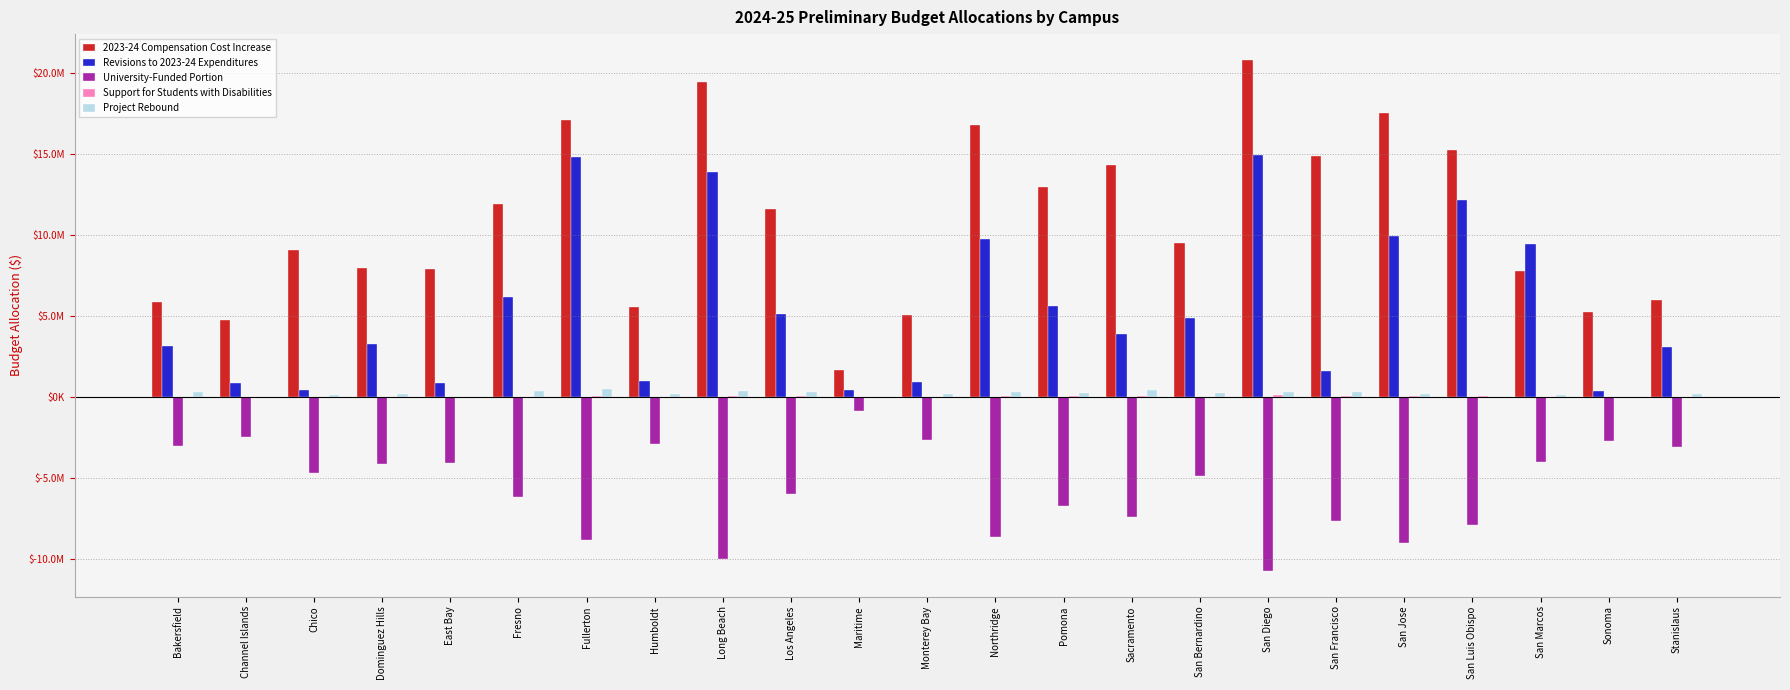

Are the bars horizontal?

No